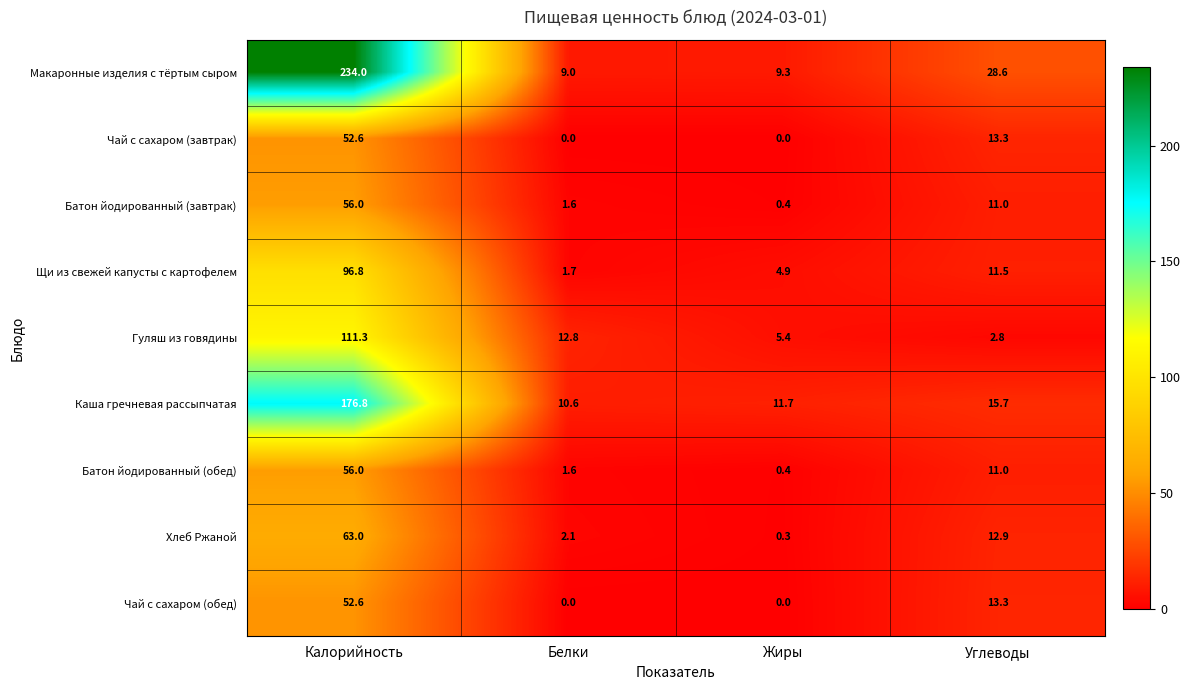

What is the difference between the maximum and minimum values in the Чай с сахаром (обед) series?

52.6